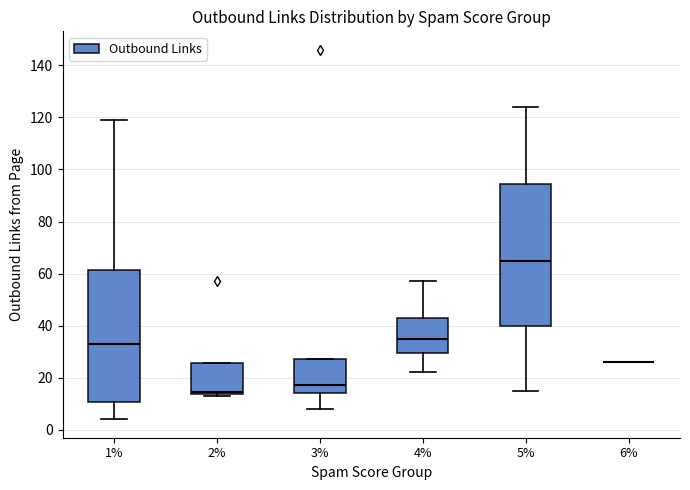

Reading left to right, transcribe this box plot: for each box, give where its median line is, the range the box spans, and where its two whiskers end, as read against the y-axis. The values are not printed on the chart, so give them approximately, as read against the axis.

1%: median 34, box 10 to 62, whiskers 4 to 120
2%: median 14 (just above the box's lower edge), box 14 to 26, whiskers 14 (just below the box's lower edge) to 26
3%: median 18, box 14 to 28, whiskers 8 to 28
4%: median 36, box 30 to 42, whiskers 22 to 58
5%: median 66, box 40 to 94, whiskers 16 to 124
6%: box collapsed to a line at 26, whiskers 26 to 26